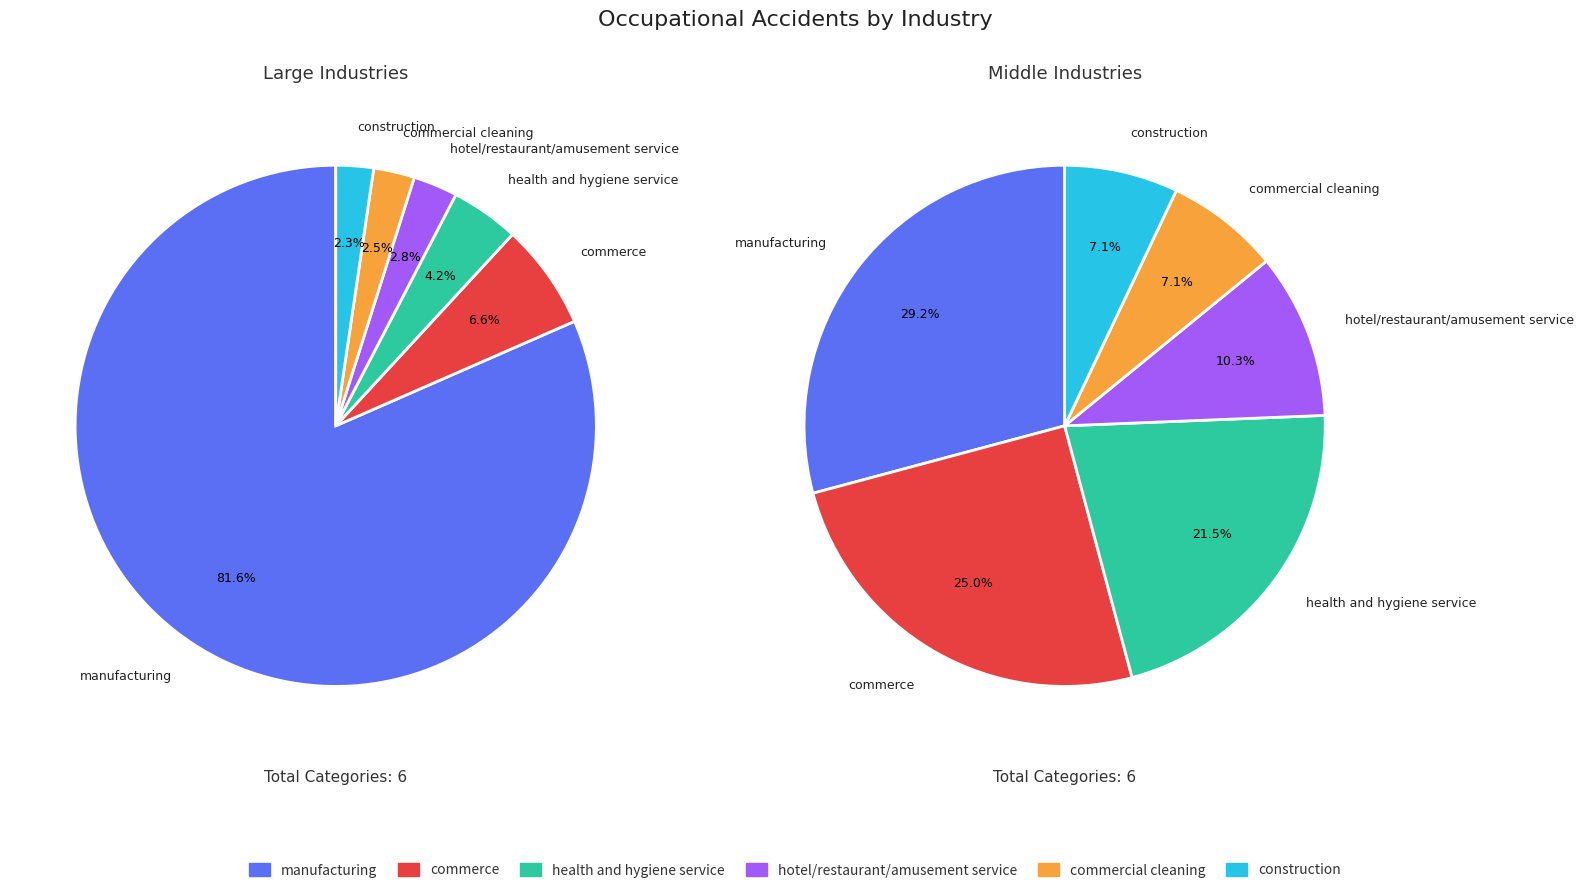

The others slice represents 11% of the pie. True or false?

False